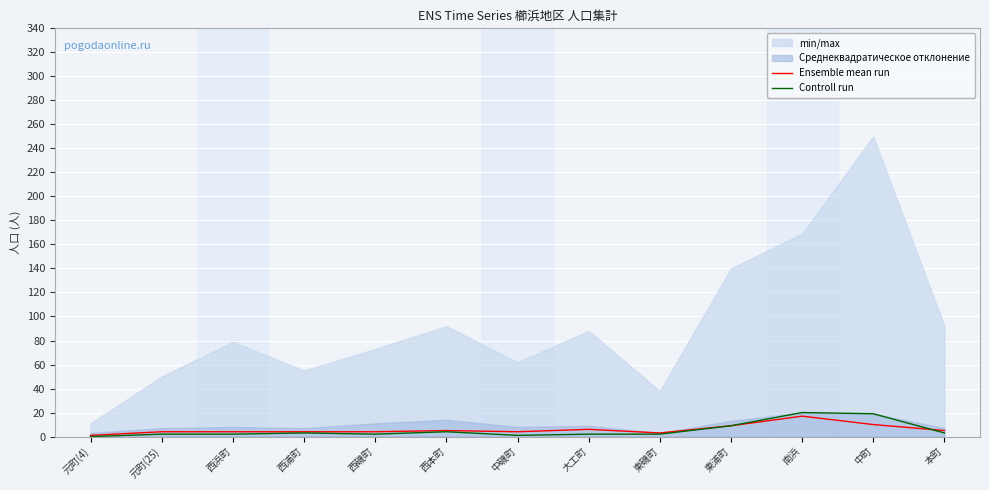

How many intersections are there between Controll run and Ensemble mean run?

1